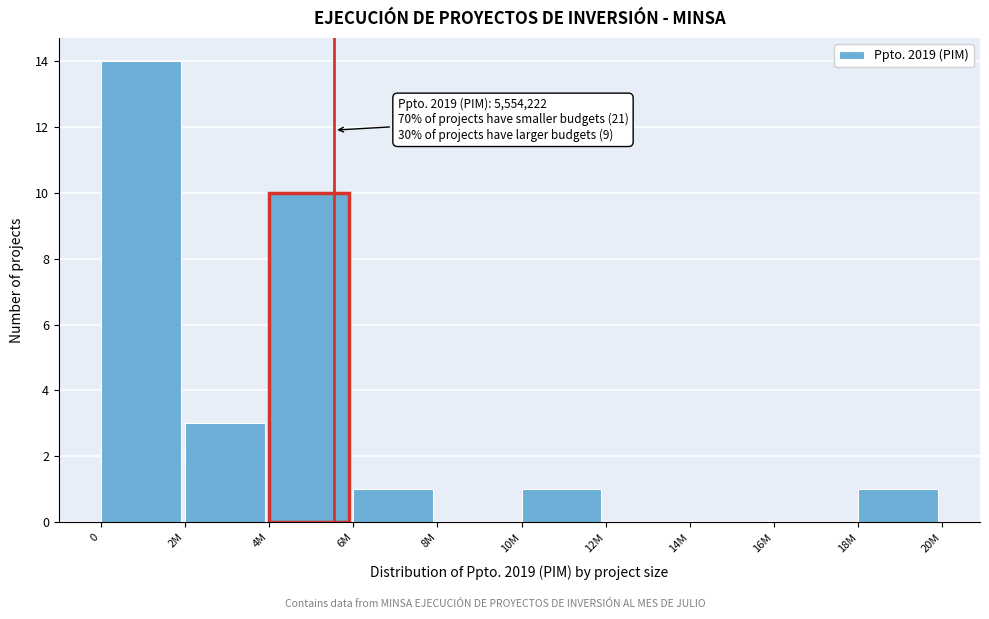

Reading left to right, extract all data points from this chart.

0=14	2M=3	4M=10	6M=1	8M=0	10M=1	12M=0	14M=0	16M=0	18M=1